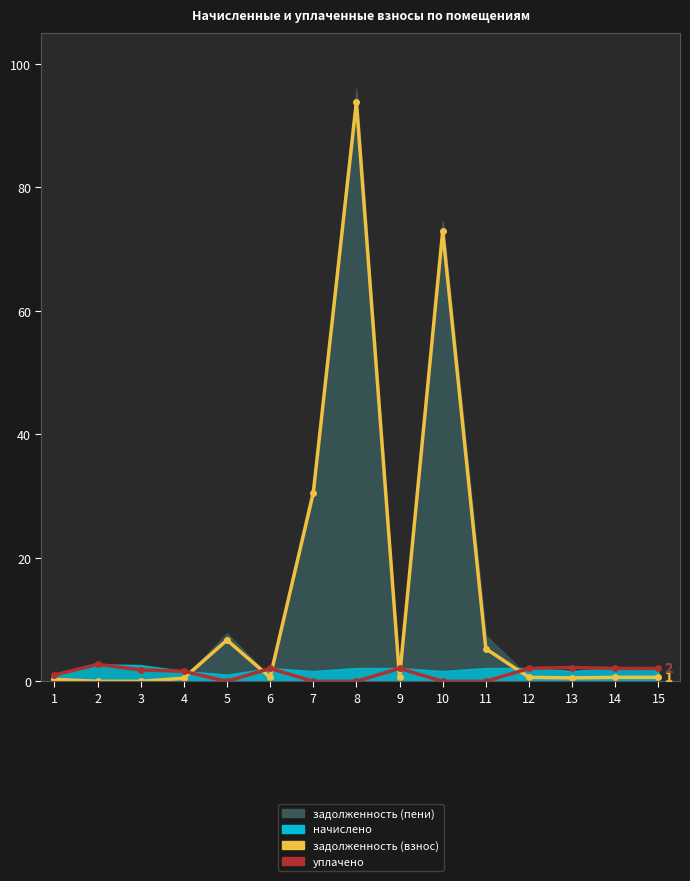

How many positive values does the задолженность (взнос) series have?

13